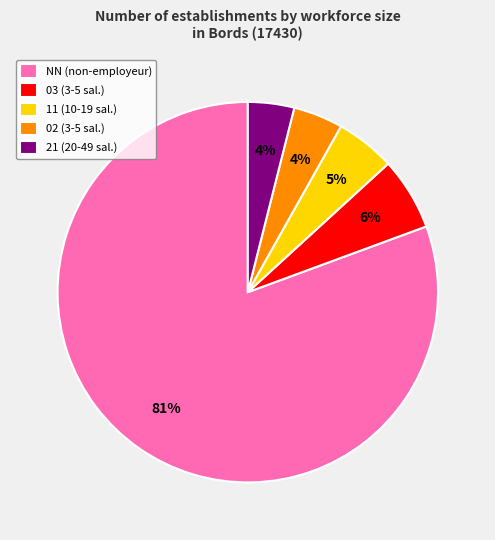

Does any single category account for the majority?

Yes